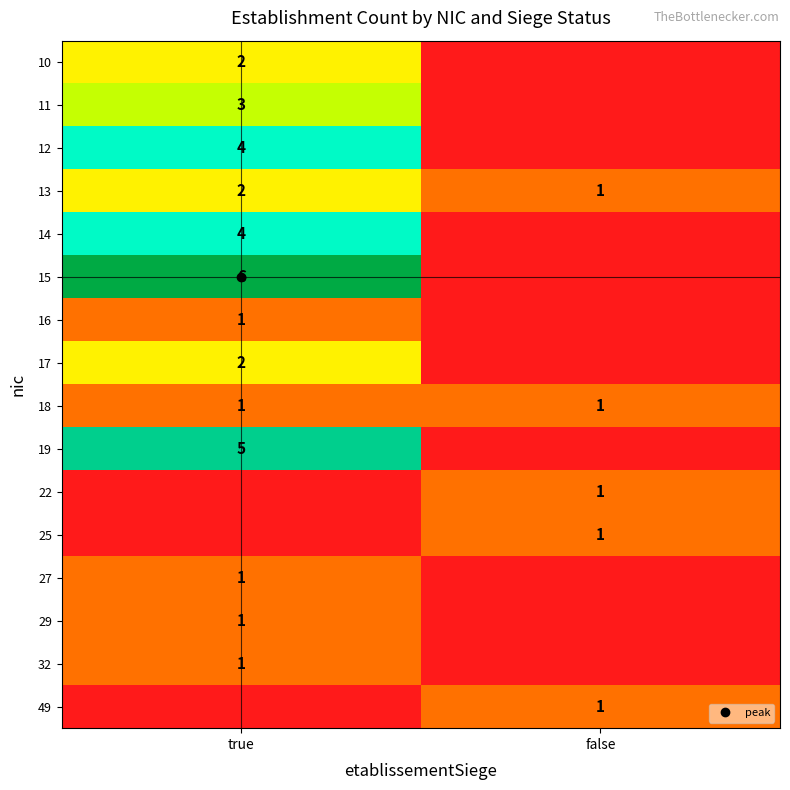

The value of 27 at true is 1. True or false?

False